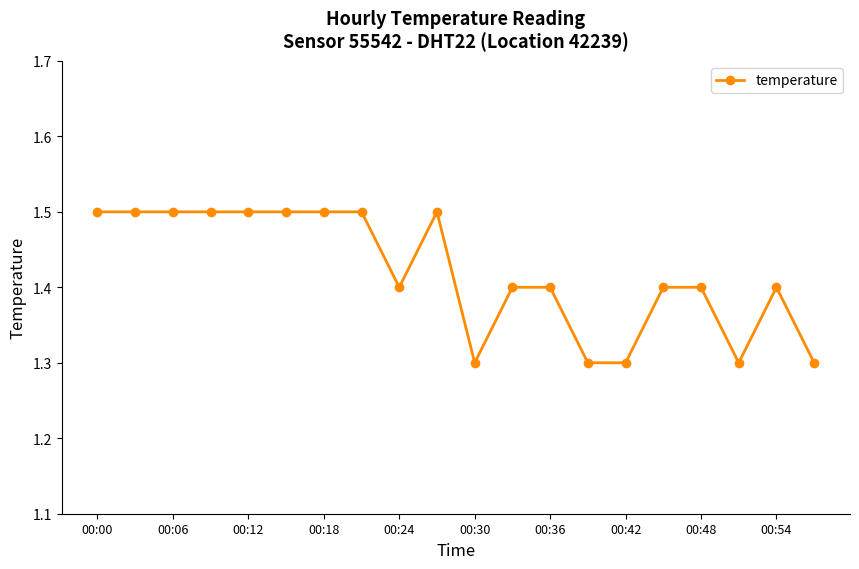

What is the value of the 14th point from the left?

1.3